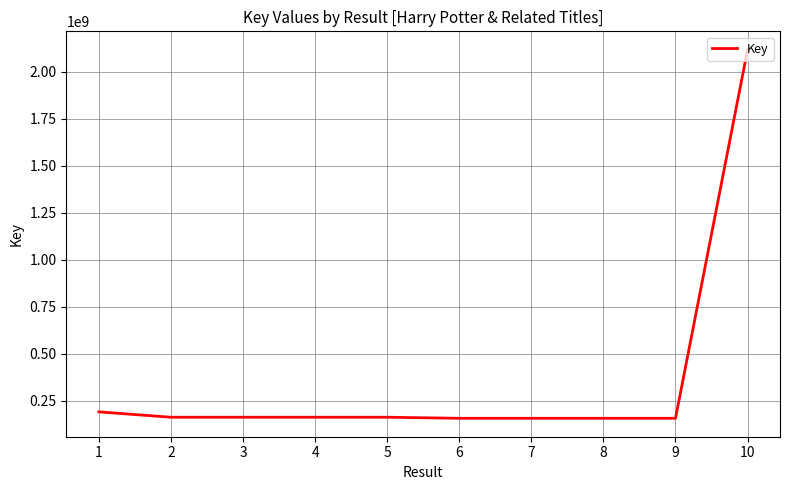

What is the maximum value shown in the chart?

2116885573